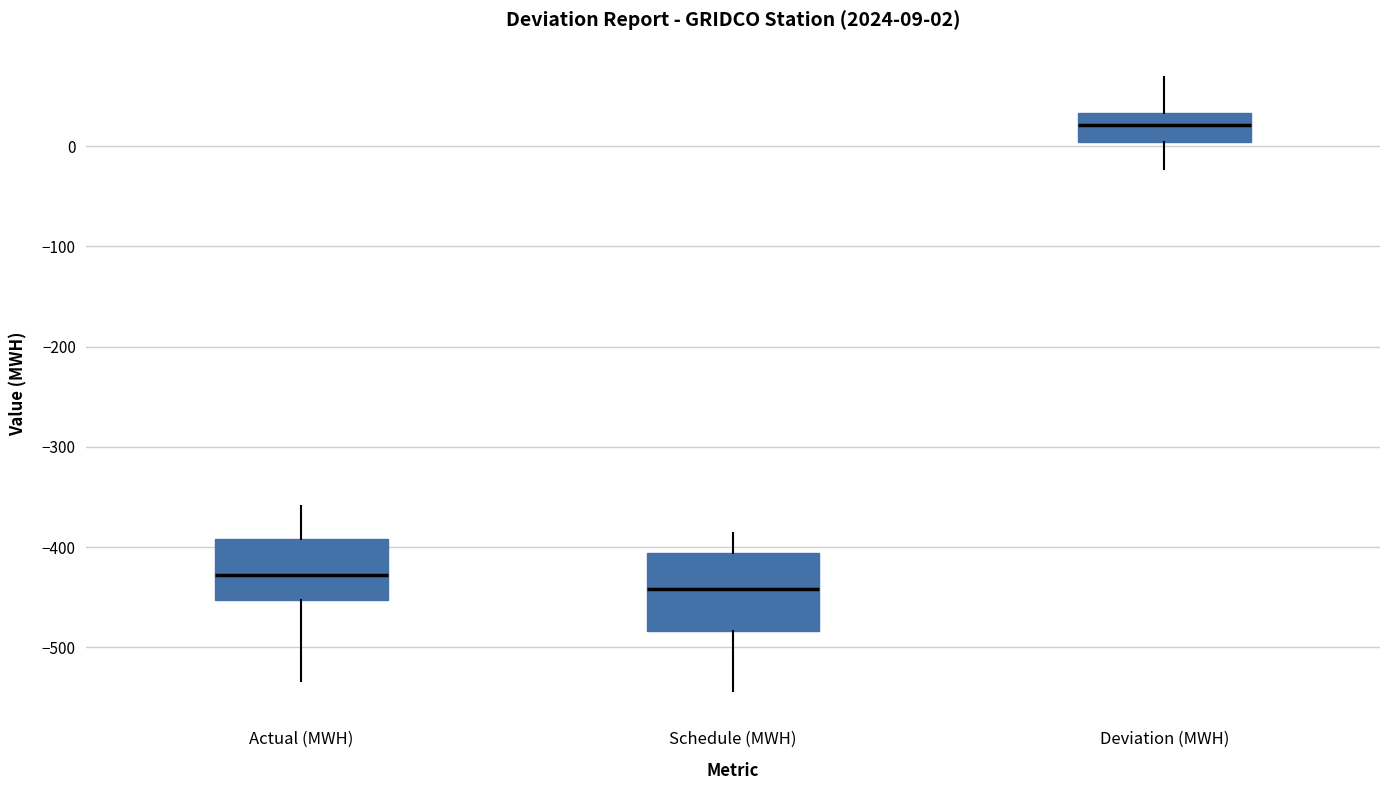

Comparing the boxes themselves (not the whiskers), which one is the tallest?

Schedule (MWH)